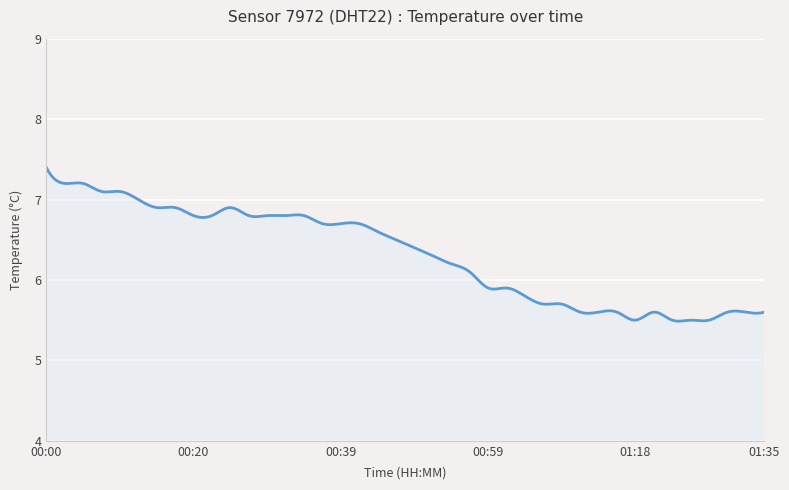

What is the difference between the second highest and second lowest values?

1.9